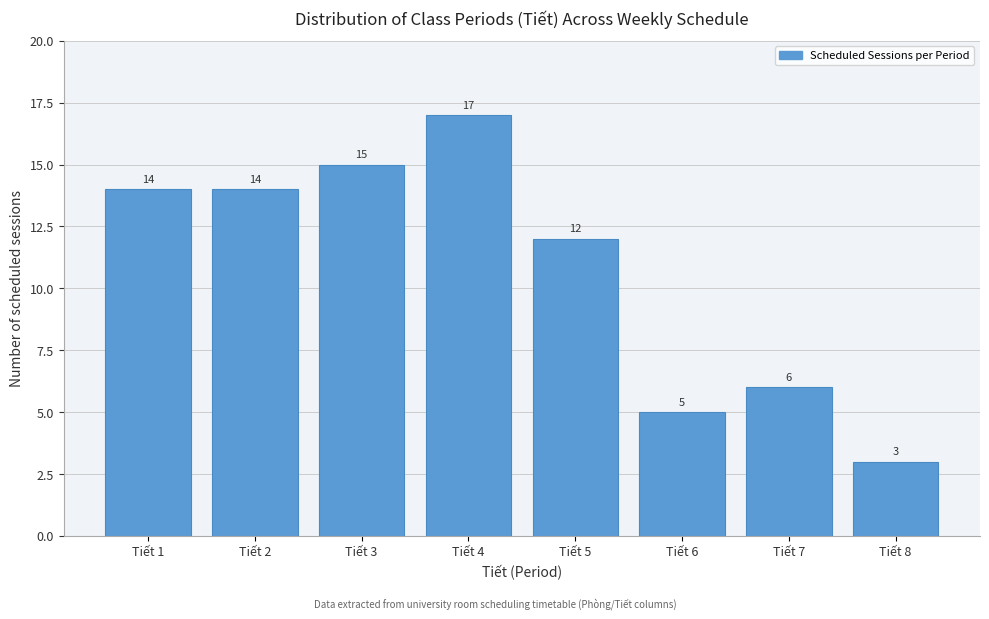

Reading right to left, transcribe all the data shown in this chart.

3	6	5	12	17	15	14	14